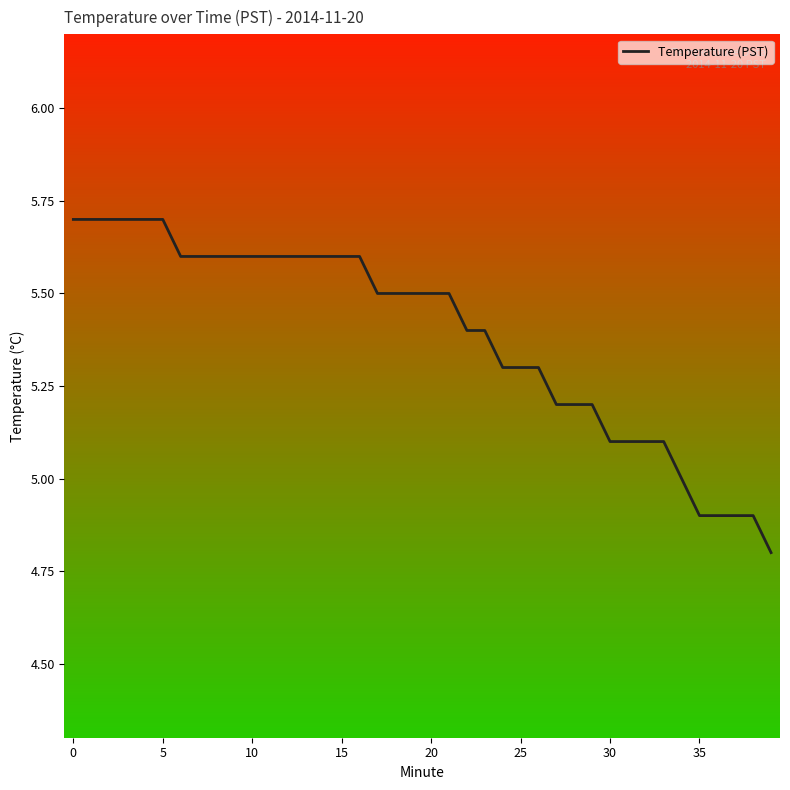

Does the chart display data point markers on the line(s)?

No